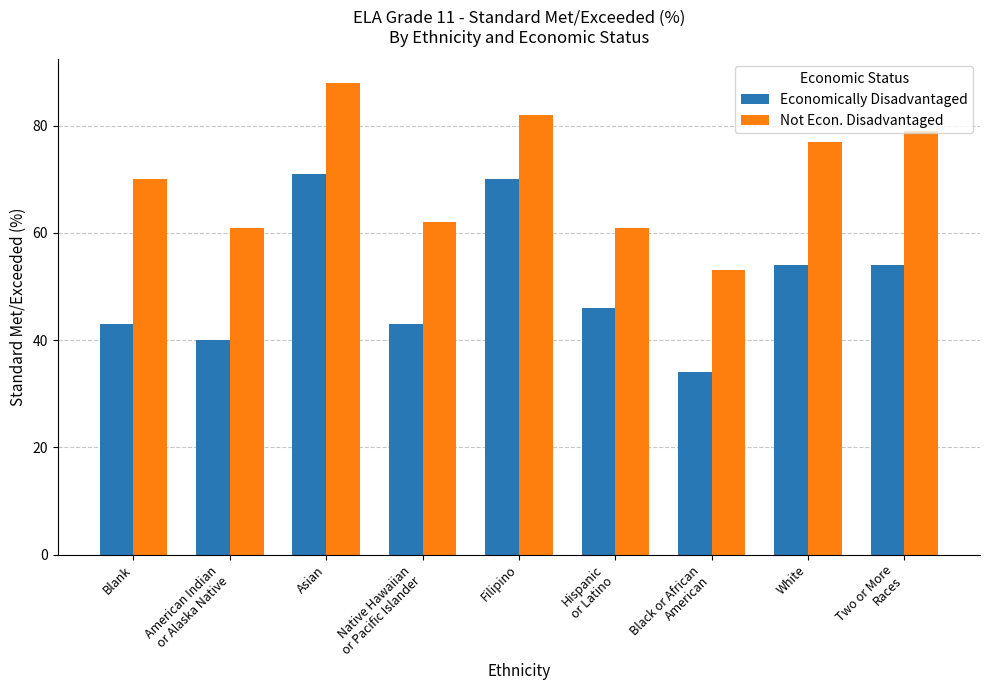

How many values in the Not Econ. Disadvantaged series are below 70?

4